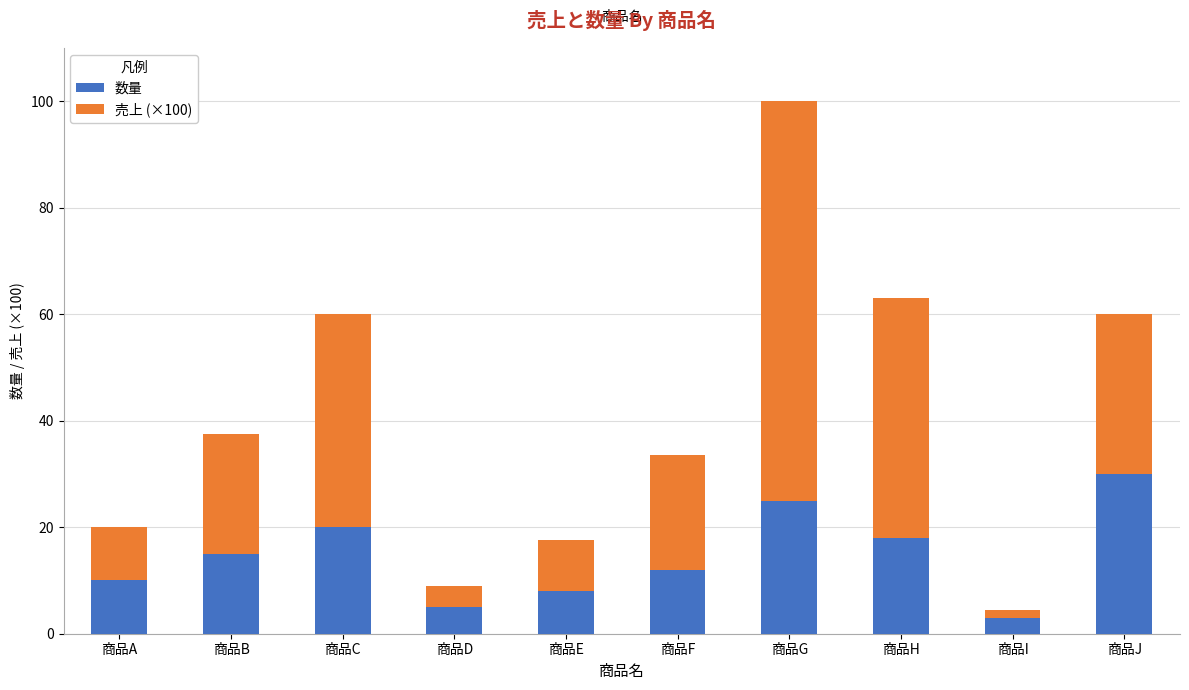

Reading right to left, what are the values for 数量?

商品J=30.0	商品I=3.0	商品H=18.0	商品G=25.0	商品F=12.0	商品E=8.0	商品D=5.0	商品C=20.0	商品B=15.0	商品A=10.0